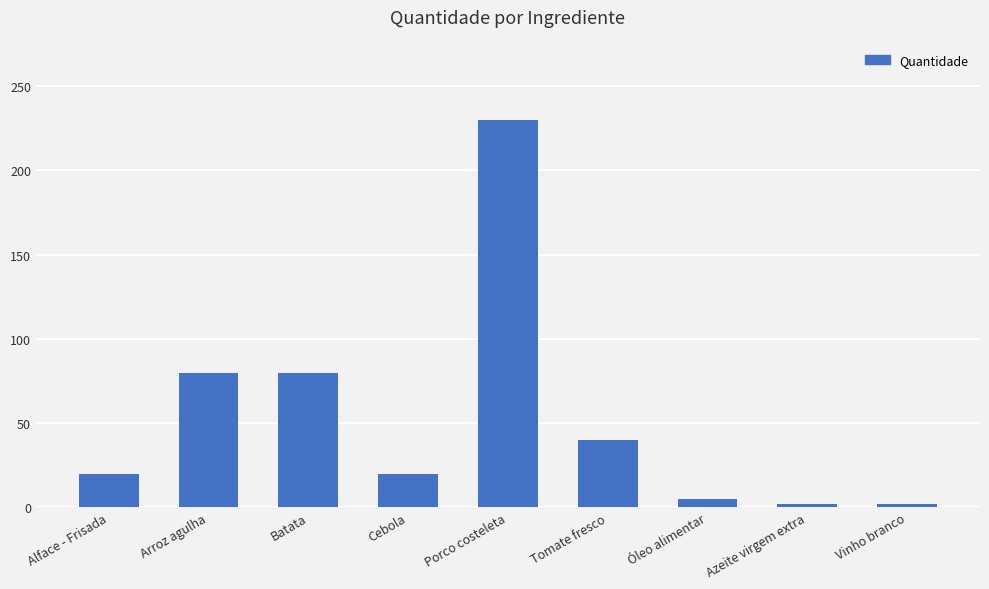

Reading left to right, transcribe all the data shown in this chart.

Alface - Frisada=20	Arroz agulha=80	Batata=80	Cebola=20	Porco costeleta=230	Tomate fresco=40	Óleo alimentar=5	Azeite virgem extra=2	Vinho branco=2